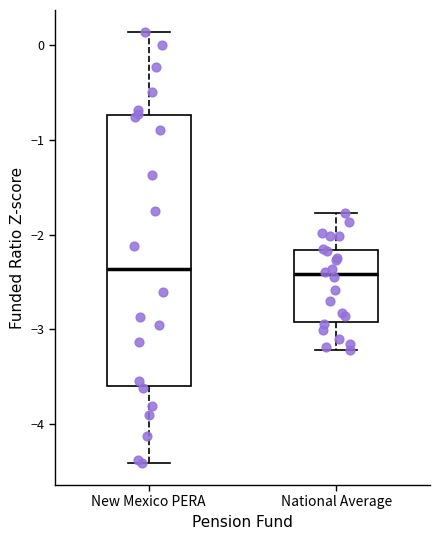

Reading left to right, transcribe this box plot: for each box, give where its median line is, the range the box spans, and where its two whiskers end, as read against the y-axis. The values are not printed on the chart, so give them approximately, as read against the axis.

New Mexico PERA: median -2.4, box -3.6 to -0.7, whiskers -4.4 to 0.1
National Average: median -2.4, box -2.9 to -2.2, whiskers -3.2 to -1.8